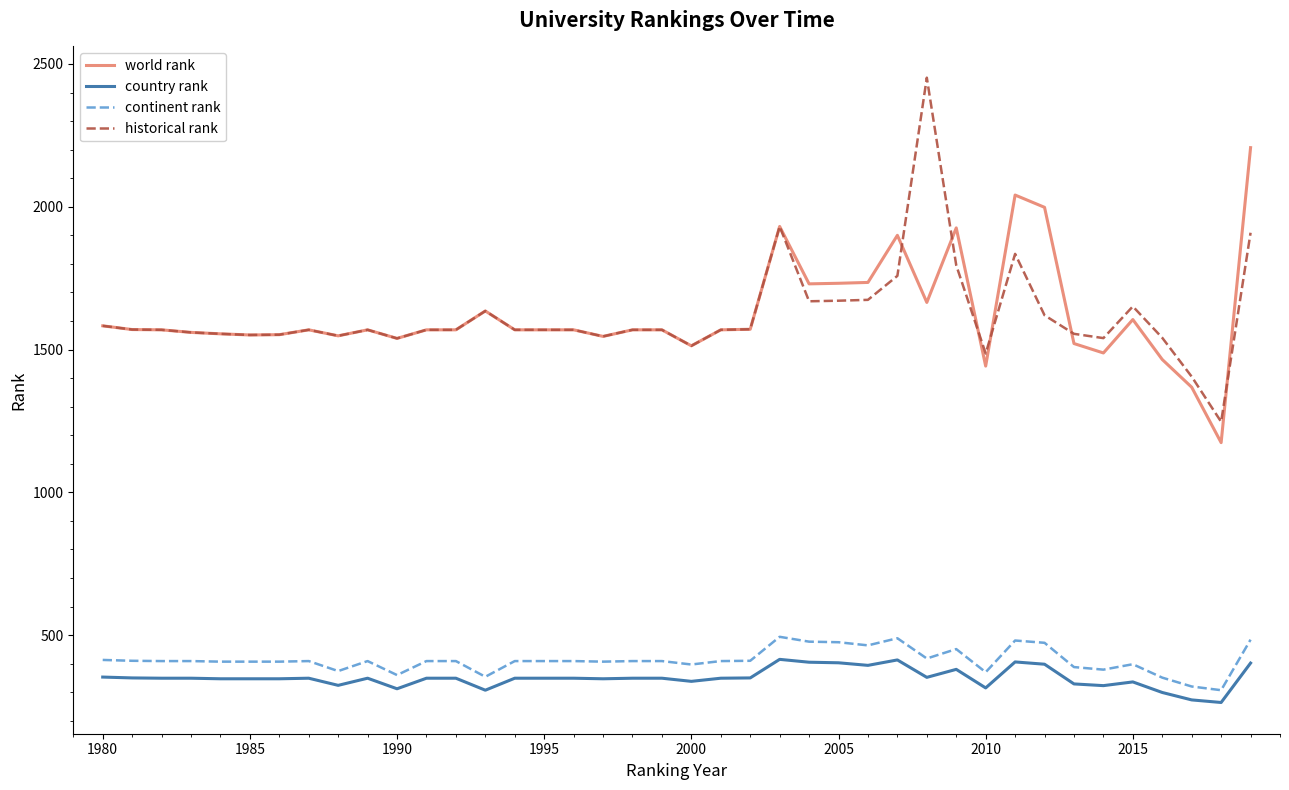

What are all the series names shown in the legend?

world rank, country rank, continent rank, historical rank